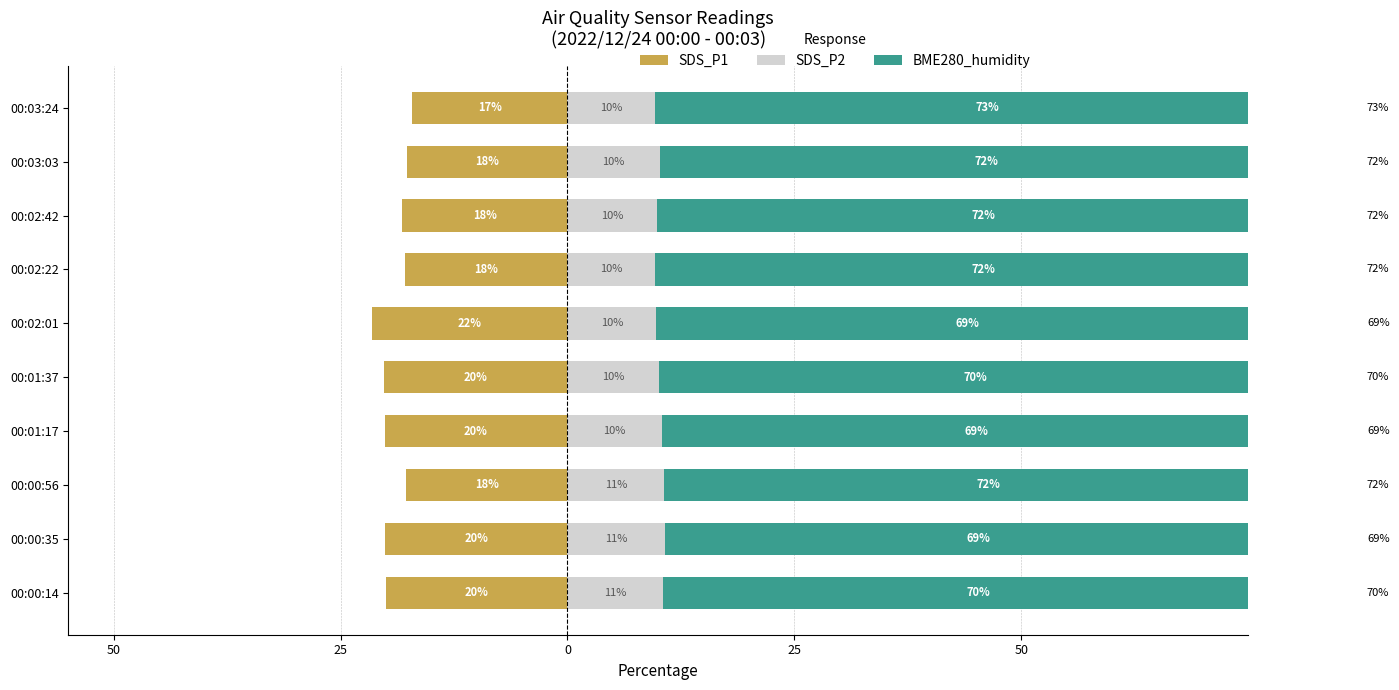

How many categories are shown in the chart?

10